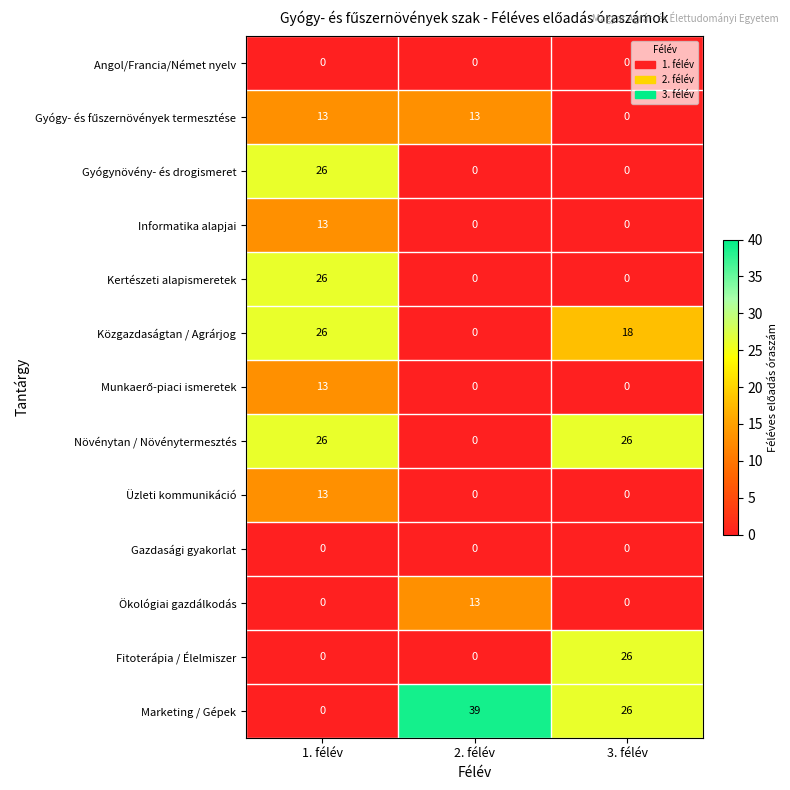

Which series has the largest total across all categories?

Marketing / Gépek